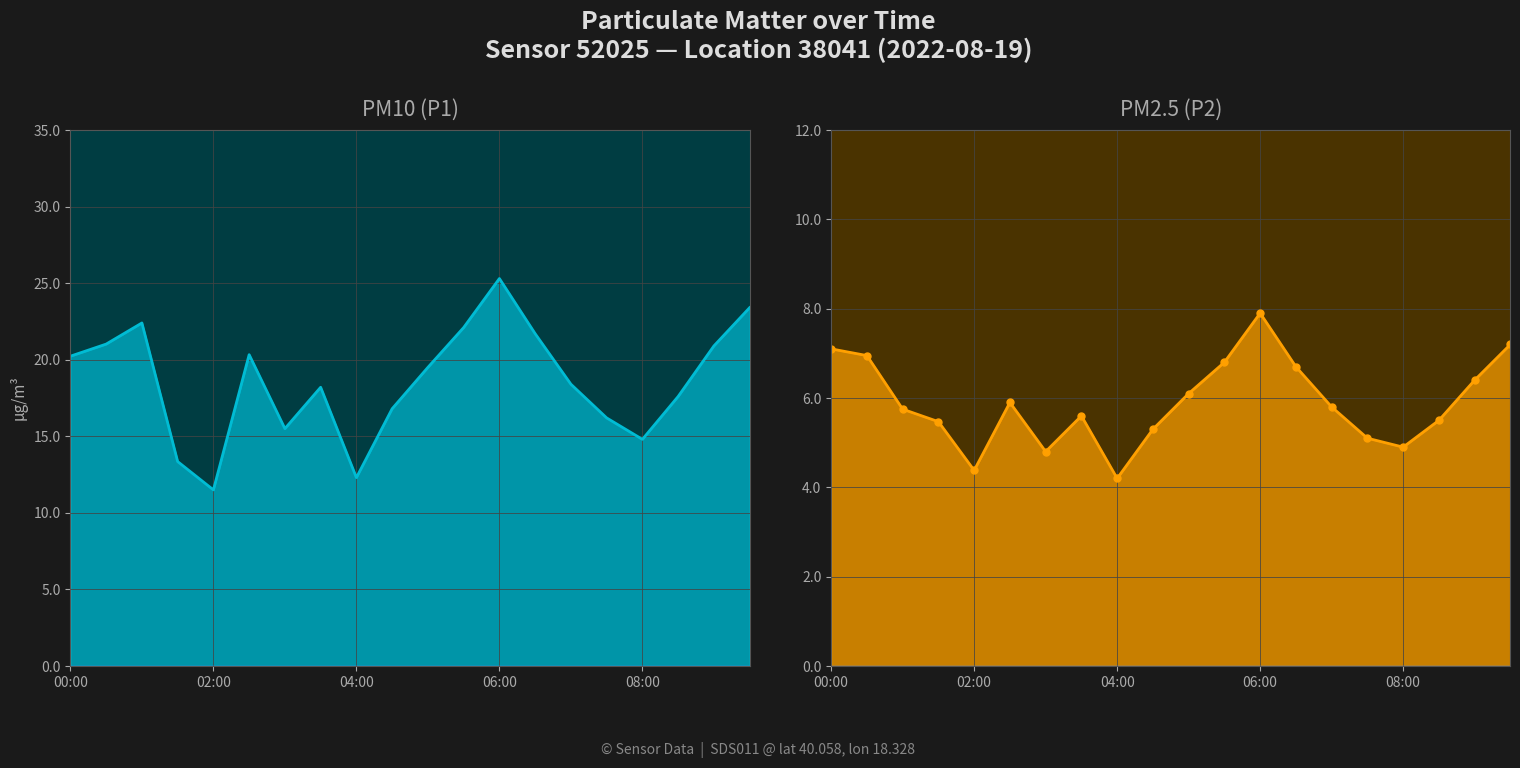

At which category is the sum across all series the highest?

06:00